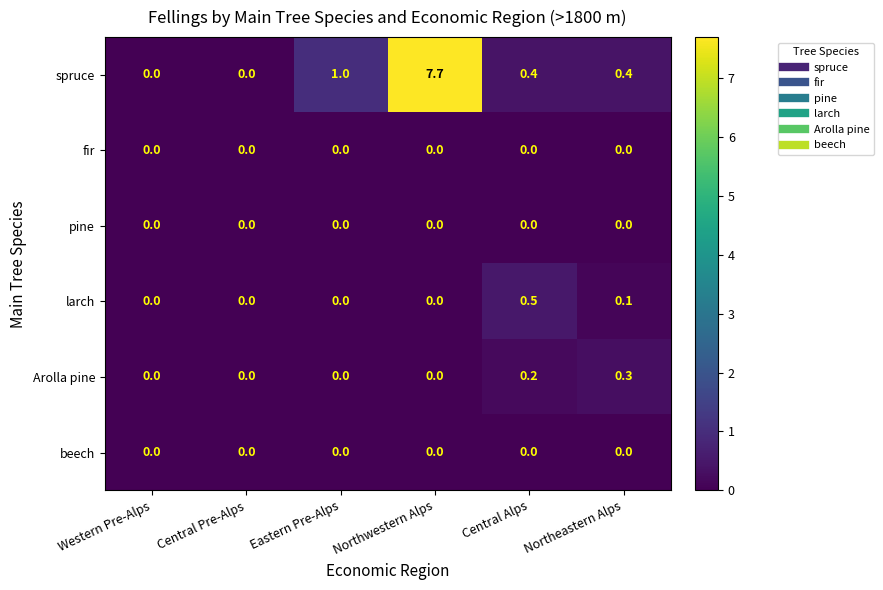

What is the sum of all larch values?

0.6